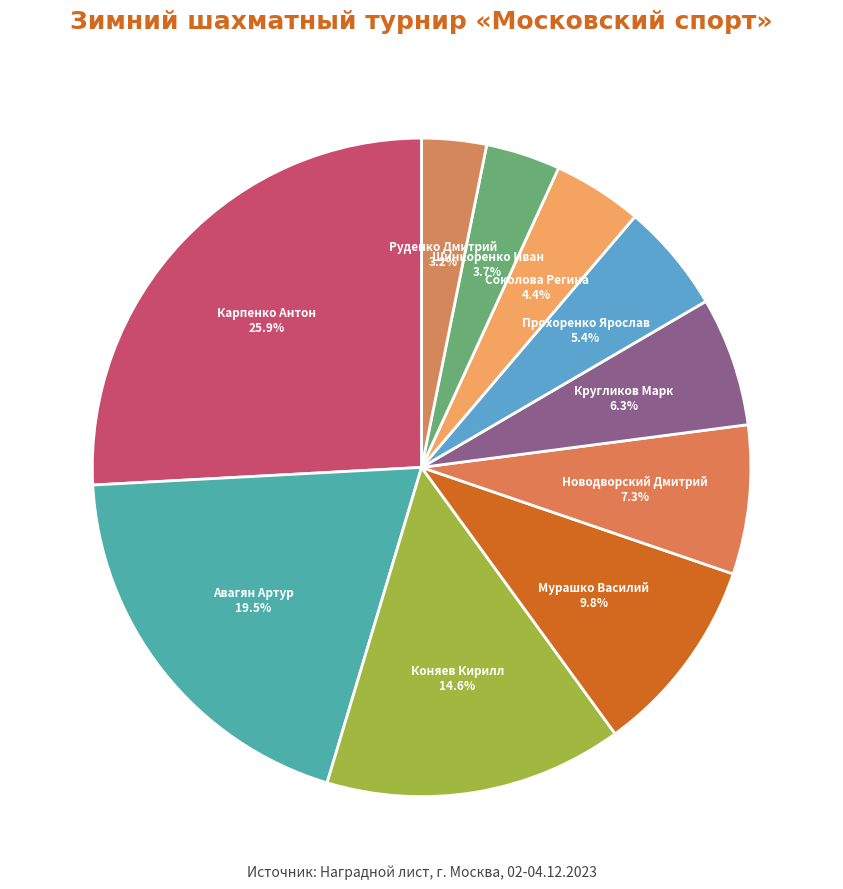

How much of the chart is everything except Шинкоренко Иван?

96.3%